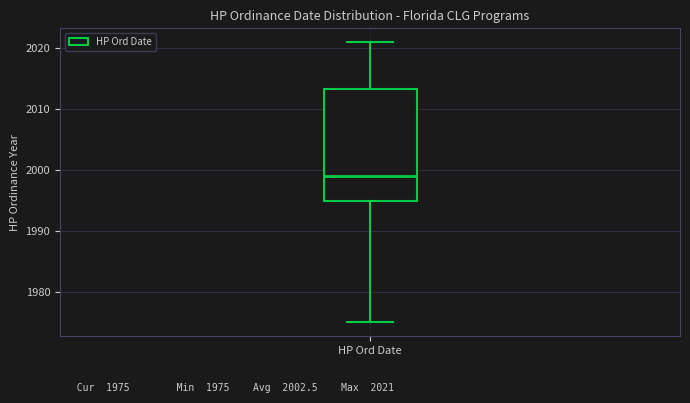

Where is the lower edge of the box for HP Ord Date on the y-axis? The values are not printed on the chart, so give them approximately, as read against the axis.

1995